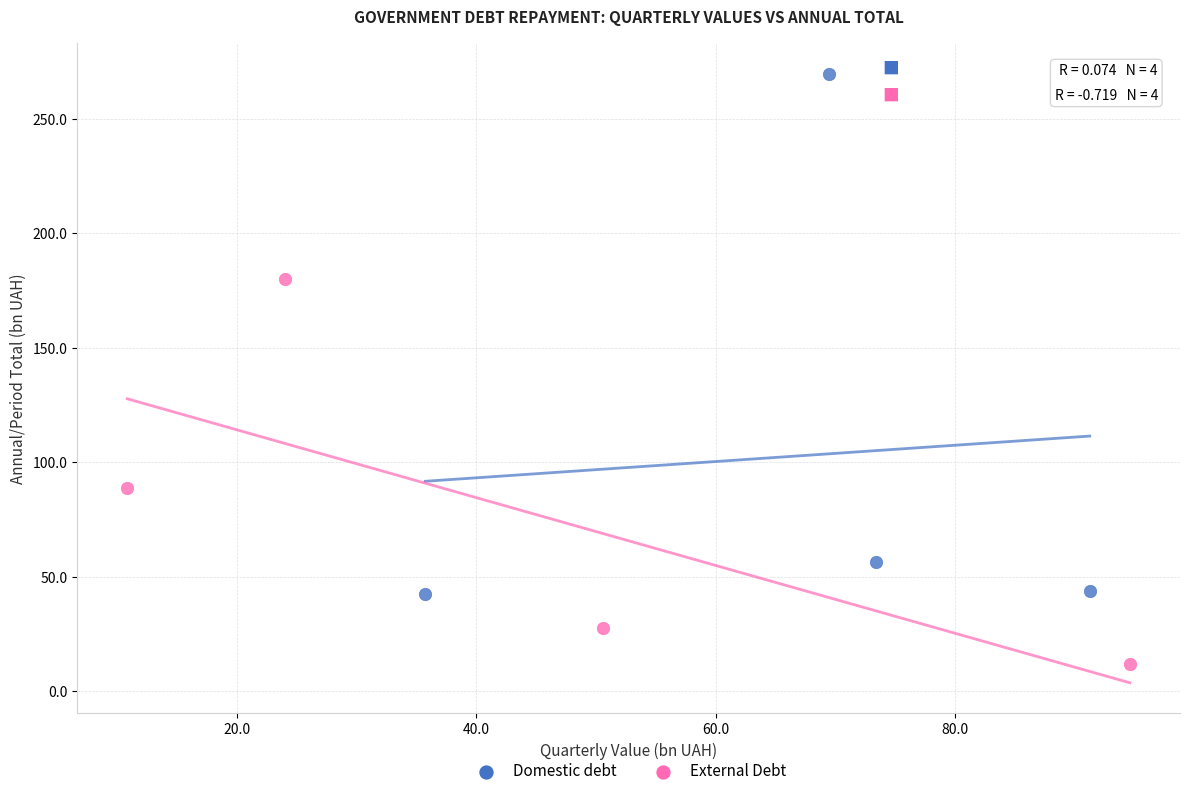

What are all the series names shown in the legend?

Domestic debt, External Debt